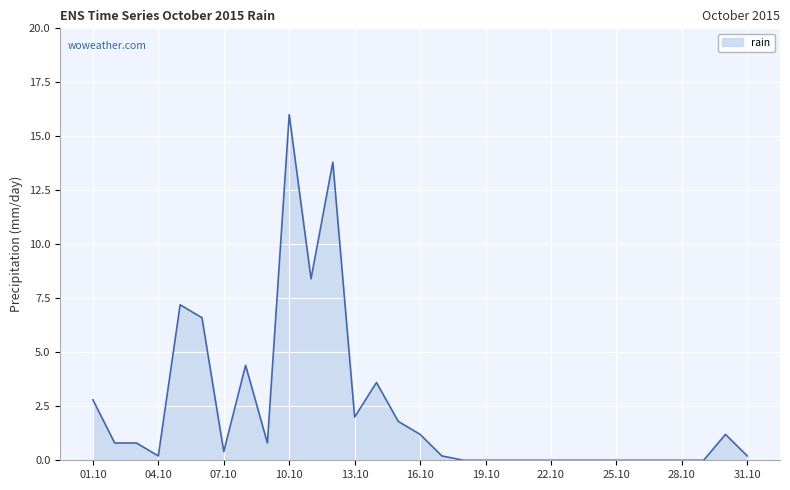

How many categories are shown in the chart?

31